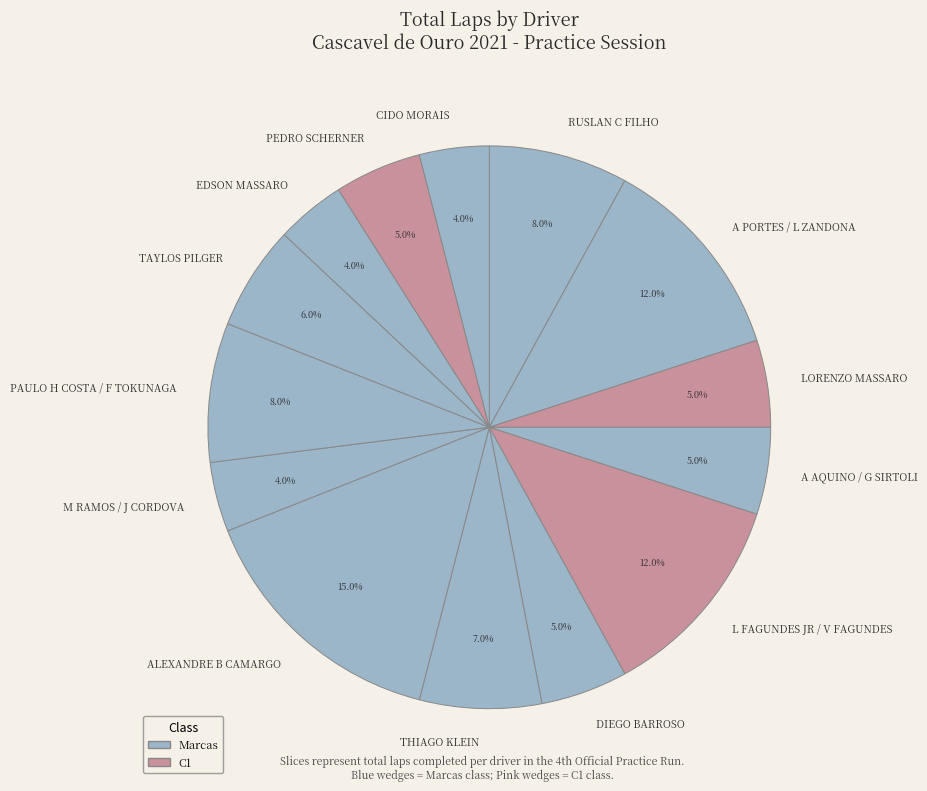

Is it true that M RAMOS / J CORDOVA is 4% of the pie?

True